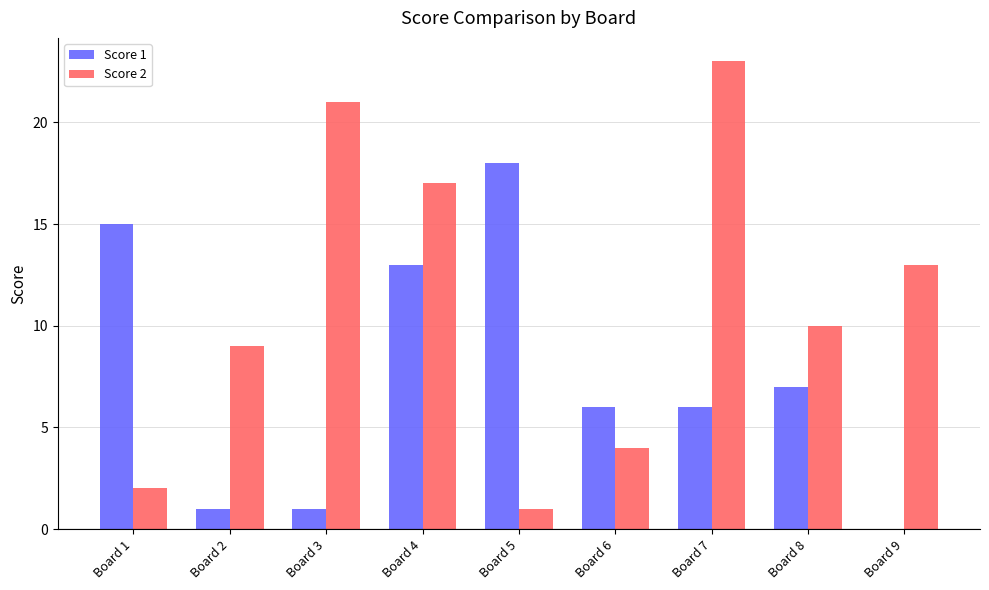

Where is Score 2 nearest to the value 12?

Board 9